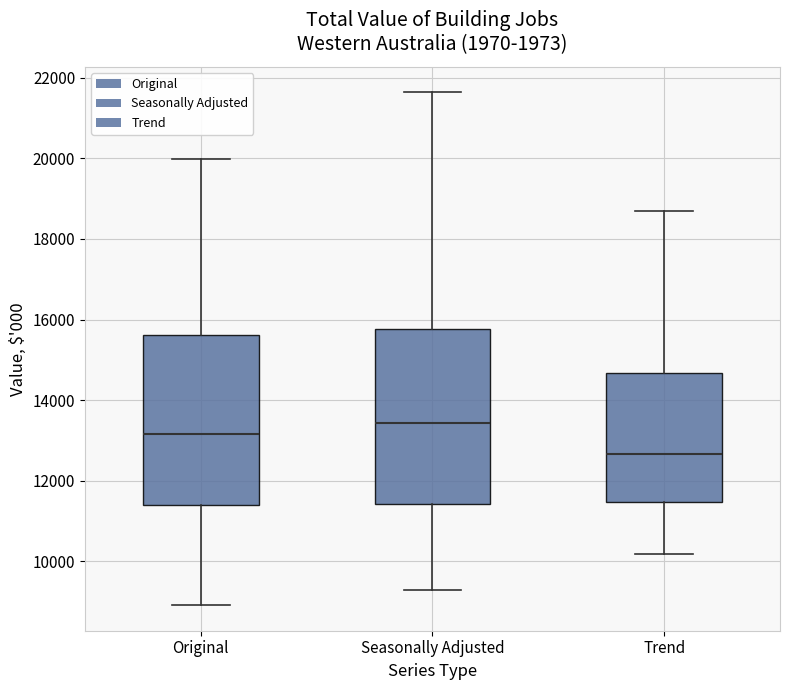

Where does the lower whisker of the box for Seasonally Adjusted end on the y-axis? The values are not printed on the chart, so give them approximately, as read against the axis.

9200